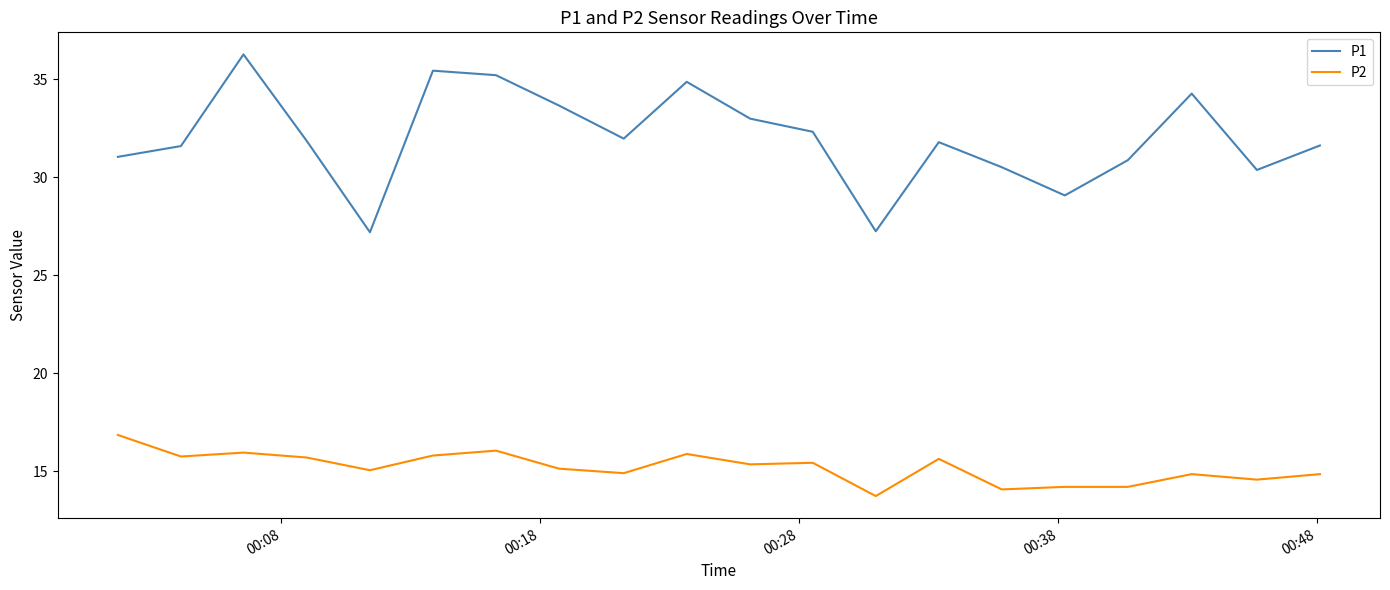

What is the smallest value displayed?

13.7